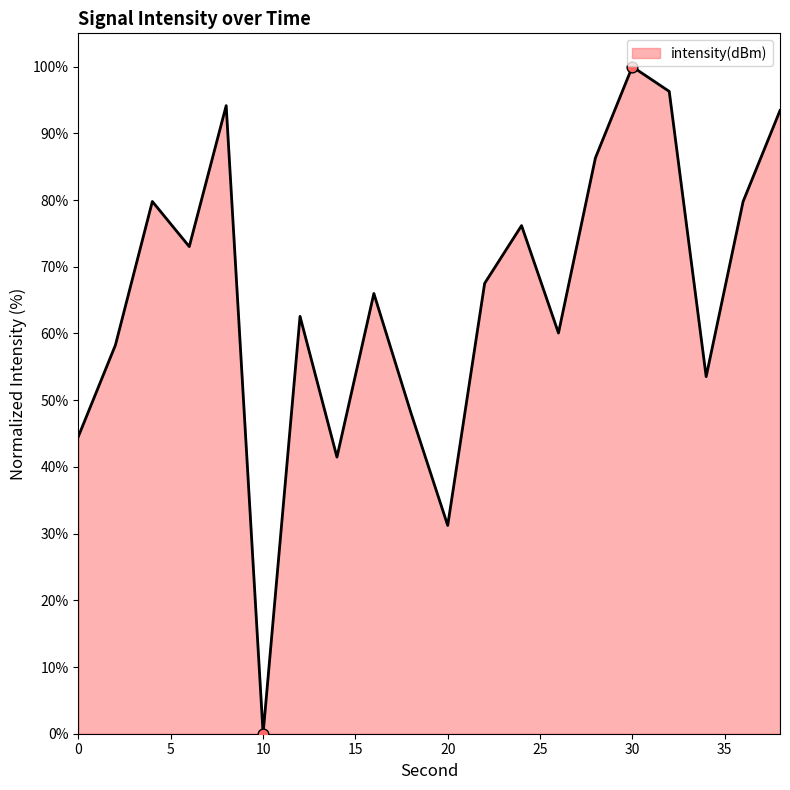

What is the greatest value displayed?

100.0